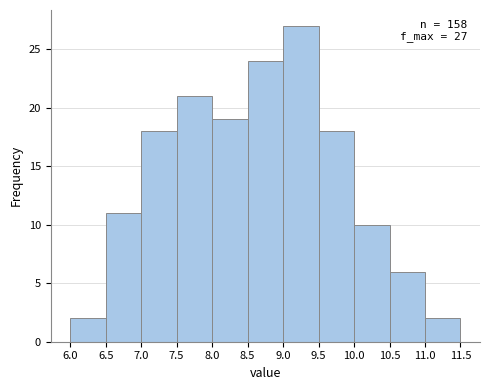

Which range on the x-axis has the tallest bar?

9.0 to 9.5